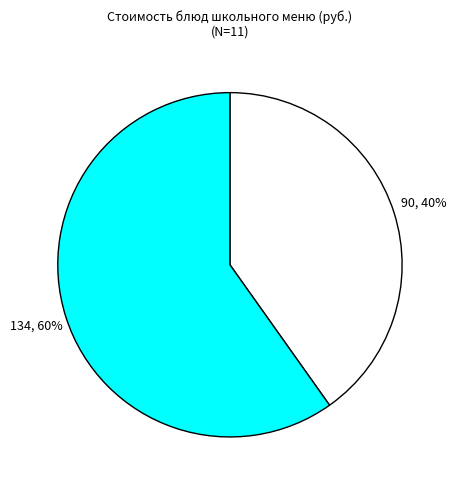

Does any single category account for the majority?

Yes